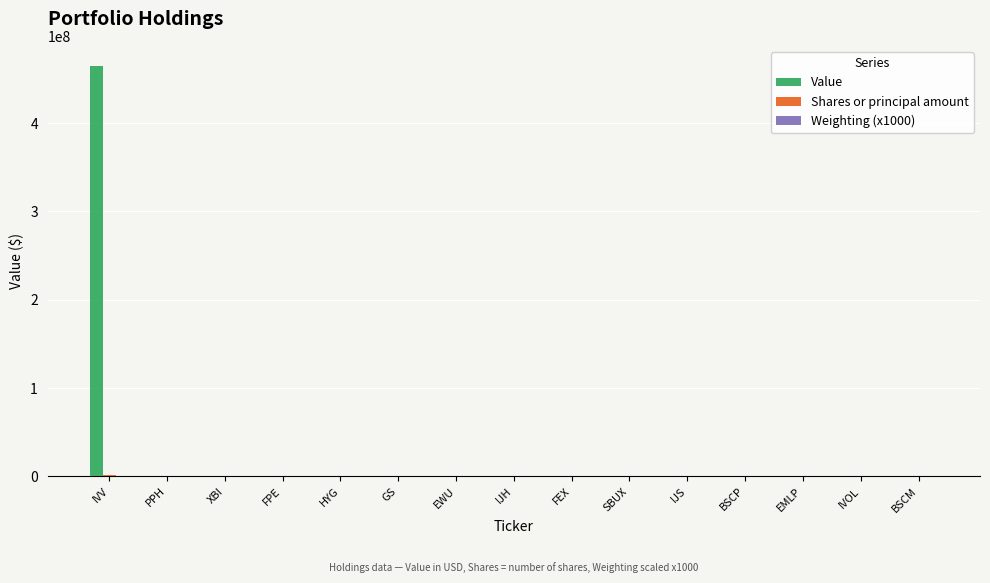

At which category is the sum across all series the highest?

IVV